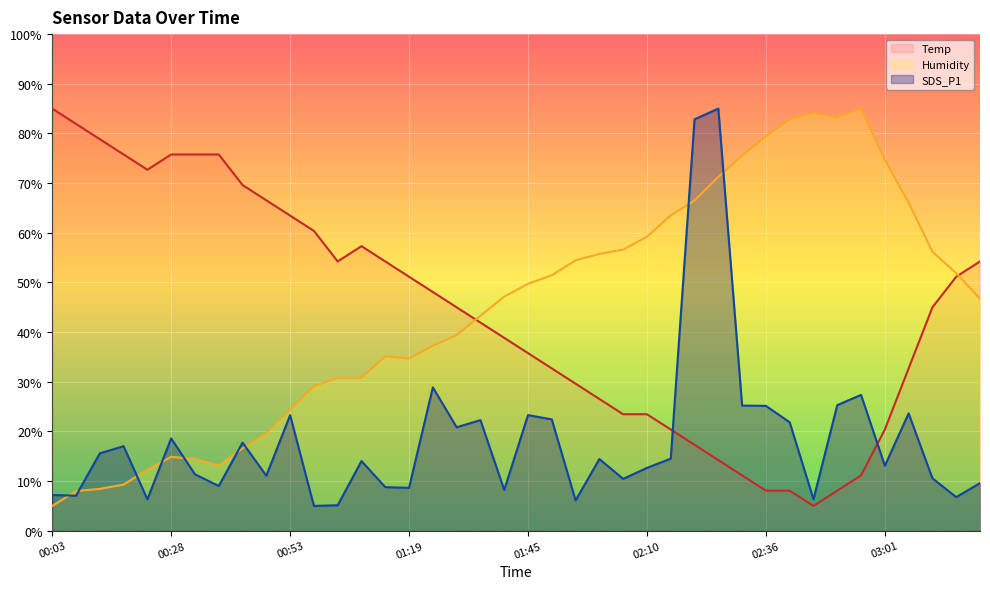

Which series has the largest range (max minus min)?

Temp